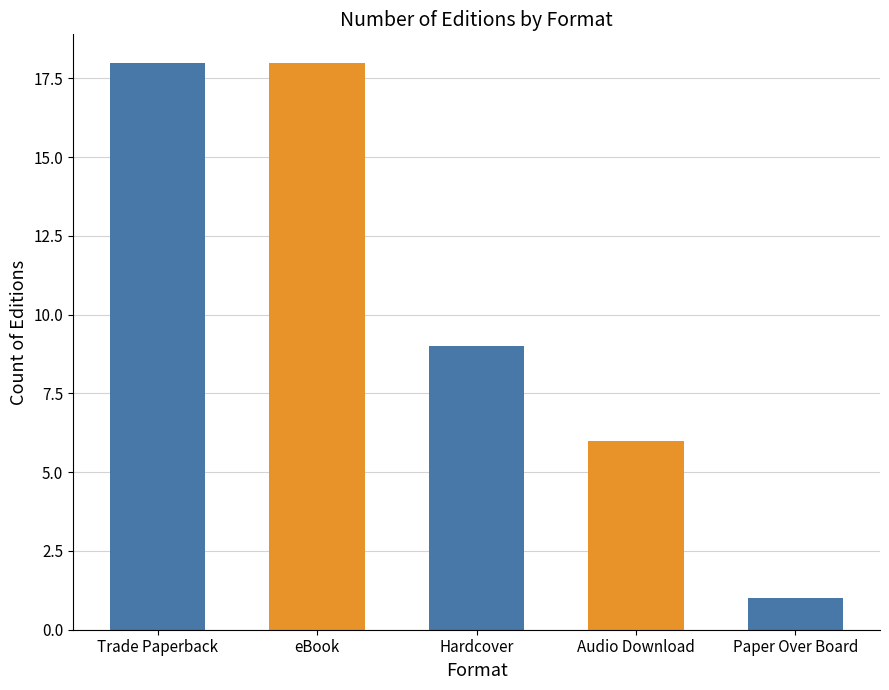

Is it true that the value at Hardcover is 6?

False